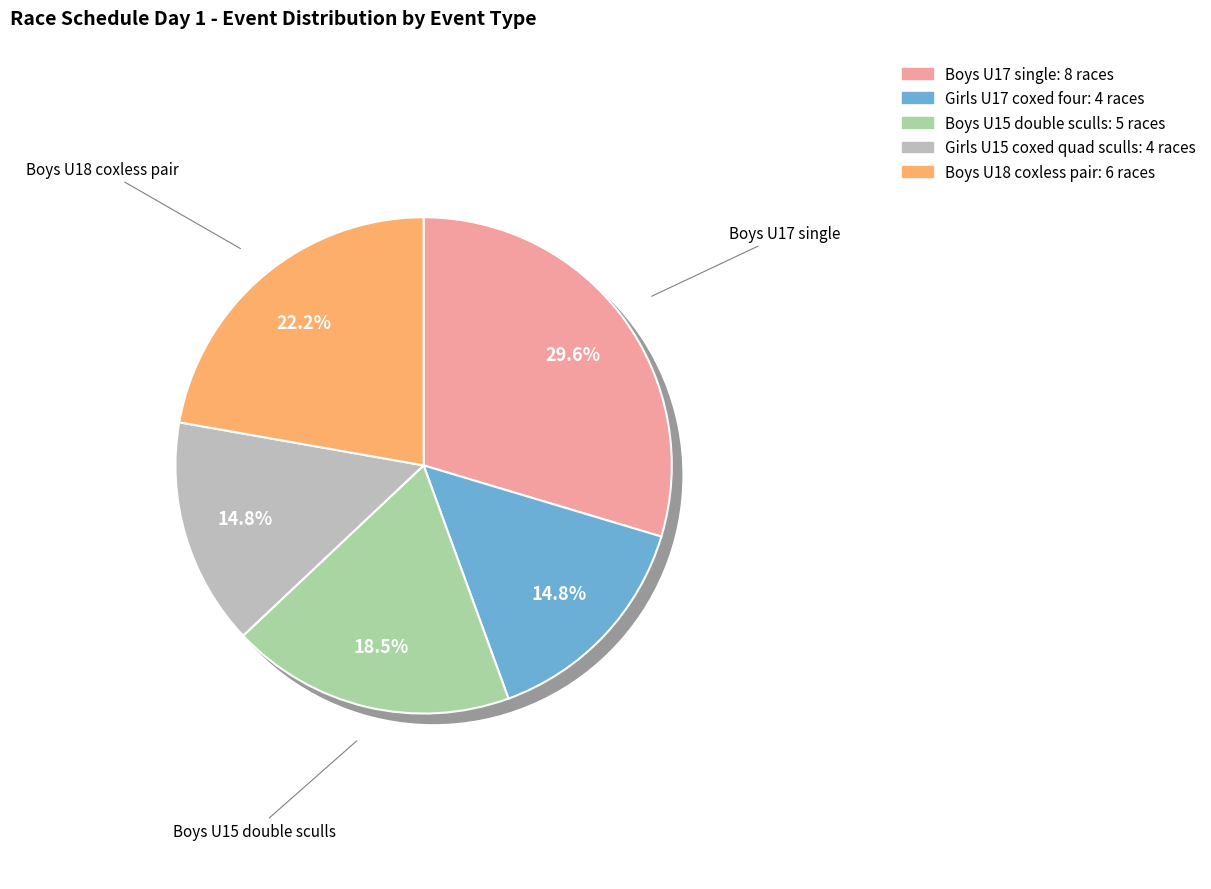

To the nearest percent, what portion does Boys U18 coxless pair represent?

22%